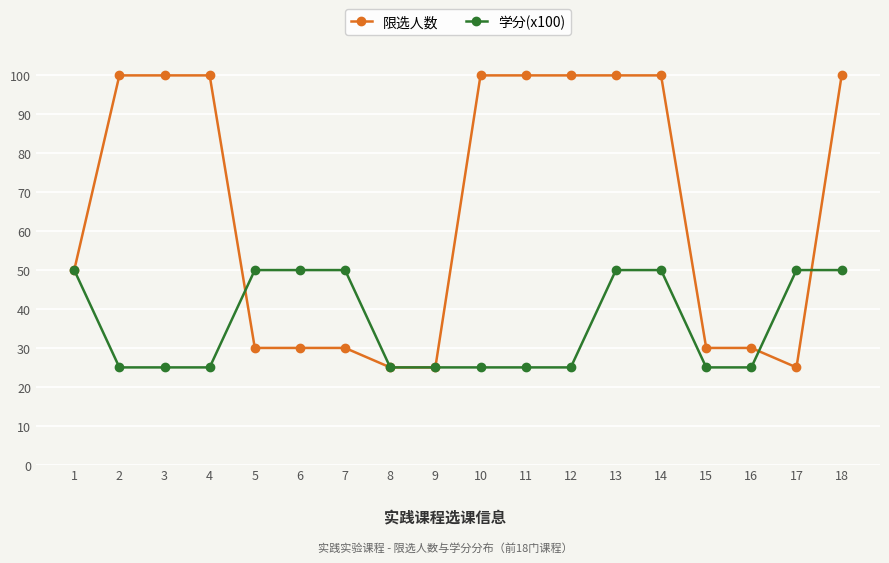

What is the maximum value for 限选人数?

100